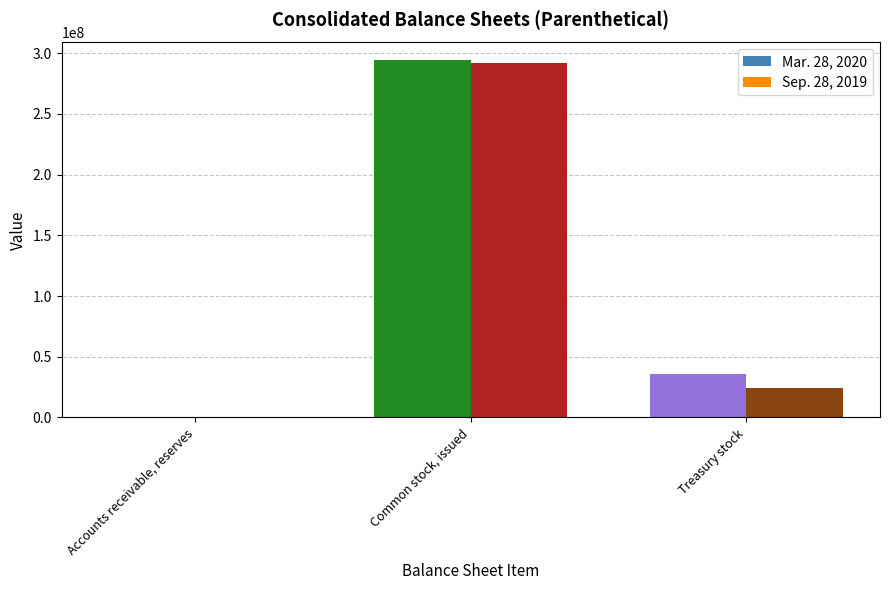

Which series has the largest range (max minus min)?

Mar. 28, 2020